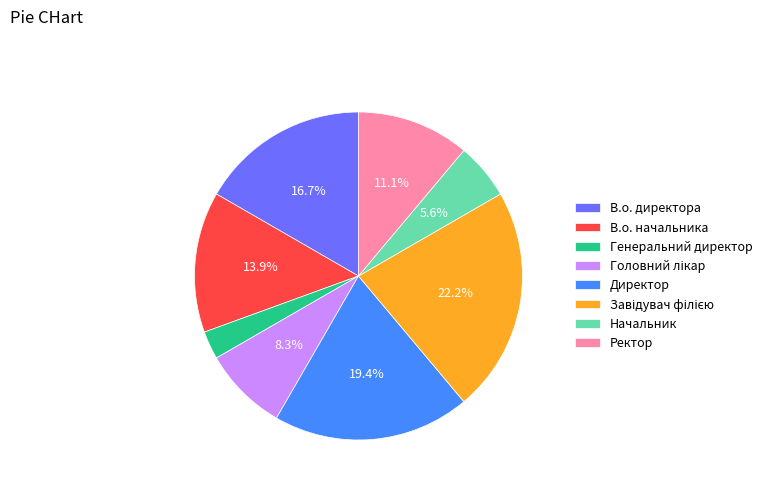

Which has a higher value, Ректор or В.о. директора?

В.о. директора